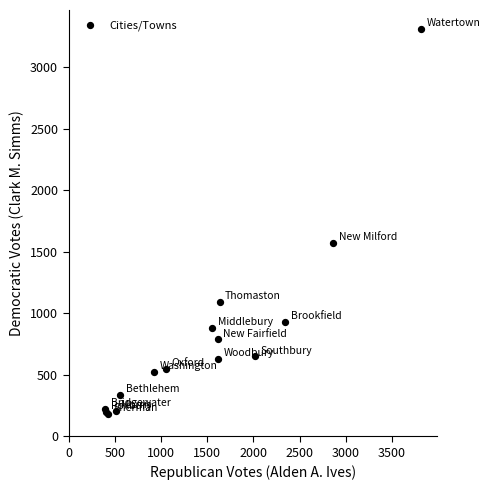

What Y value in the scatter plot is closest to 1745?

1572